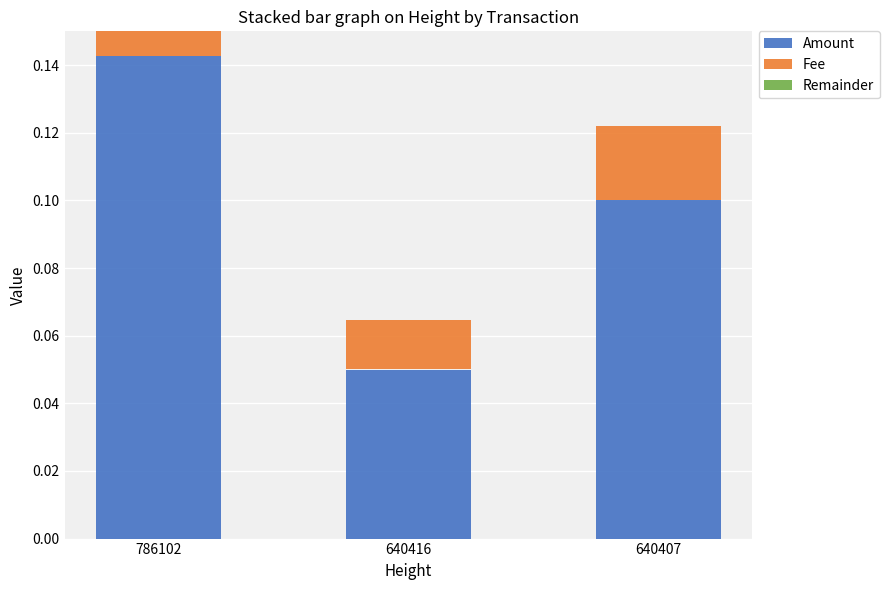

Which category has the highest value in the Amount series?

786102